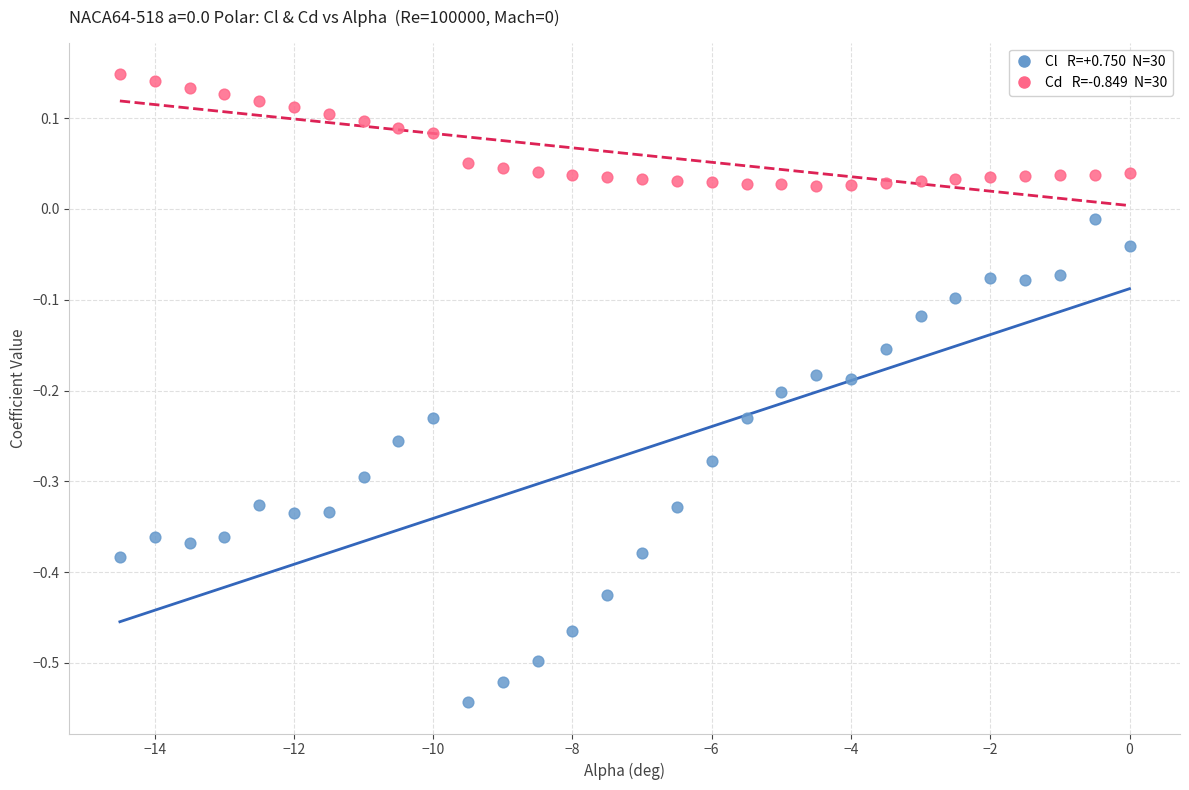

Across all data points, what is the range of X values (max minus min)?

14.5